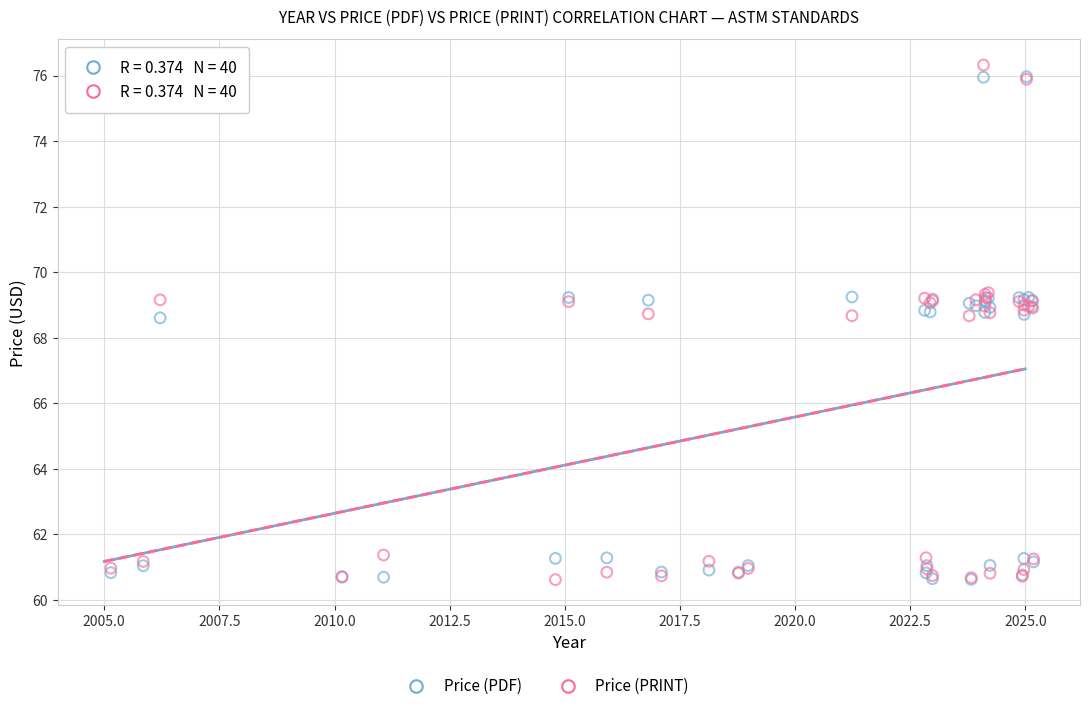

Which series has the widest spread of Y values?

Price (PRINT)